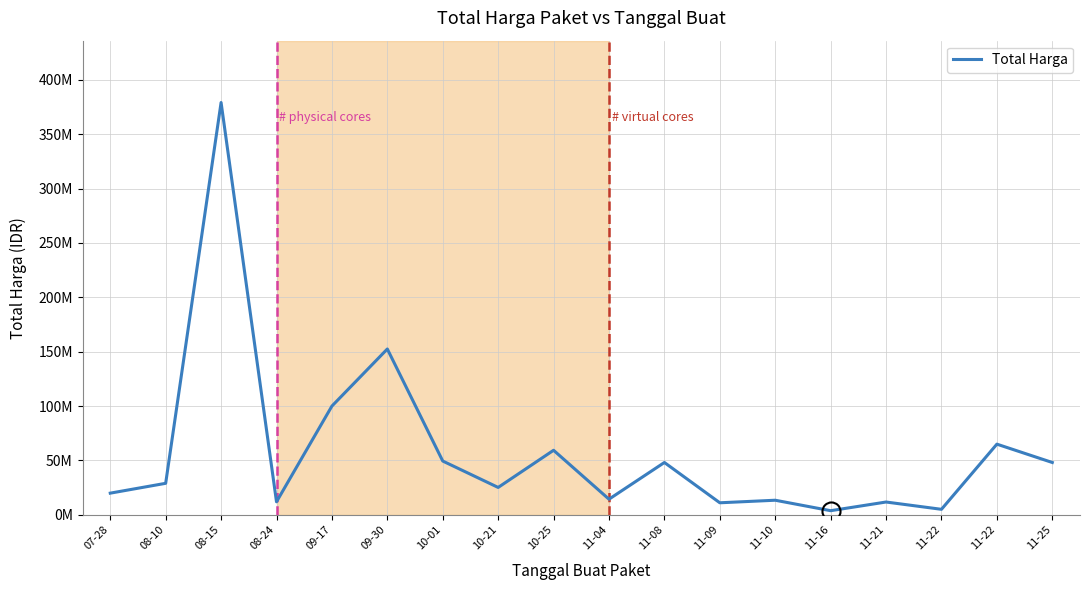

What is the difference between the maximum and minimum values?

375250000